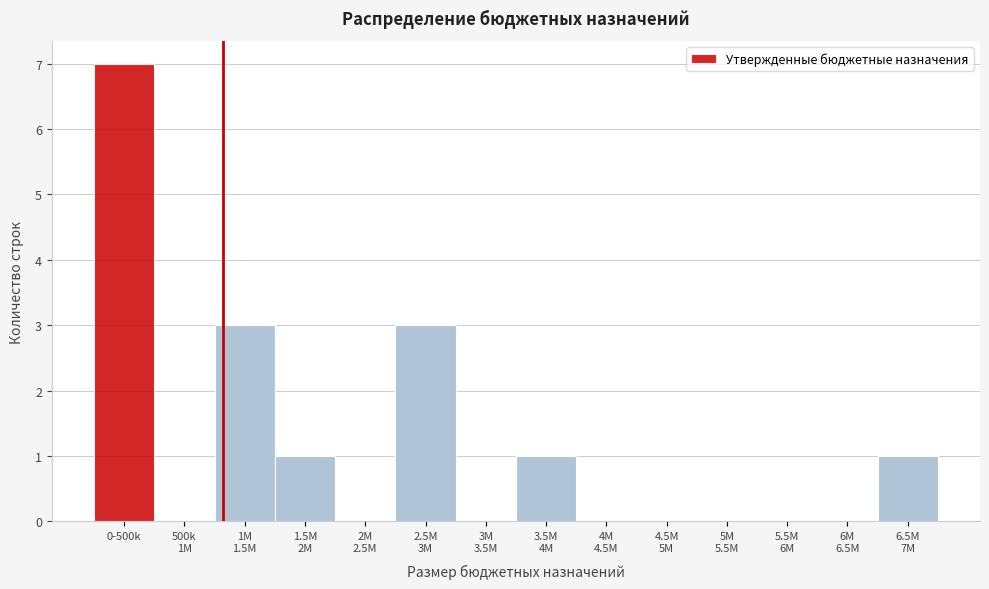

What is the sum of all values?

16